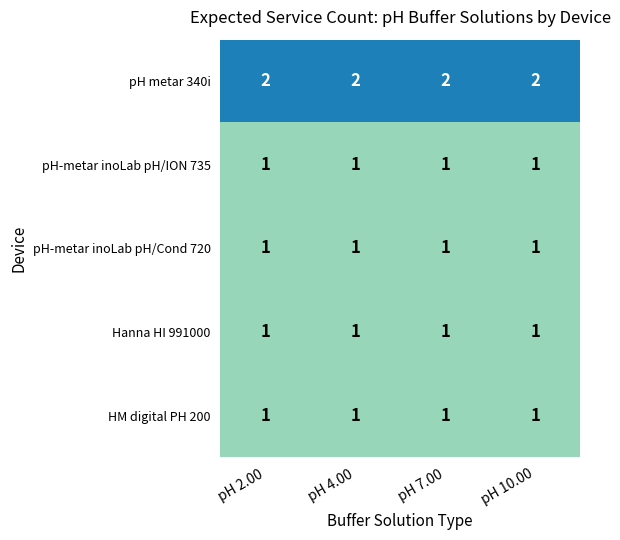

The value of HM digital PH 200 at pH 10.00 is 1. True or false?

True